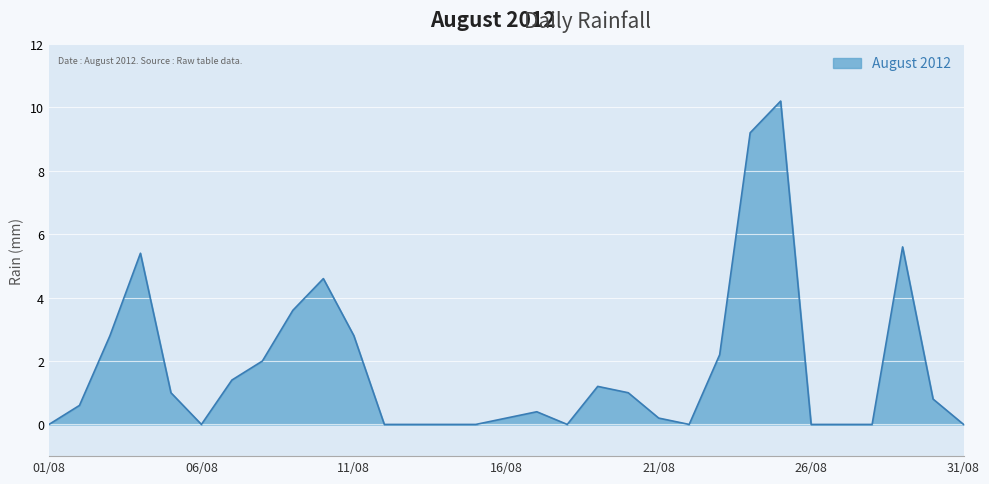

How many lines are shown in the chart?

1